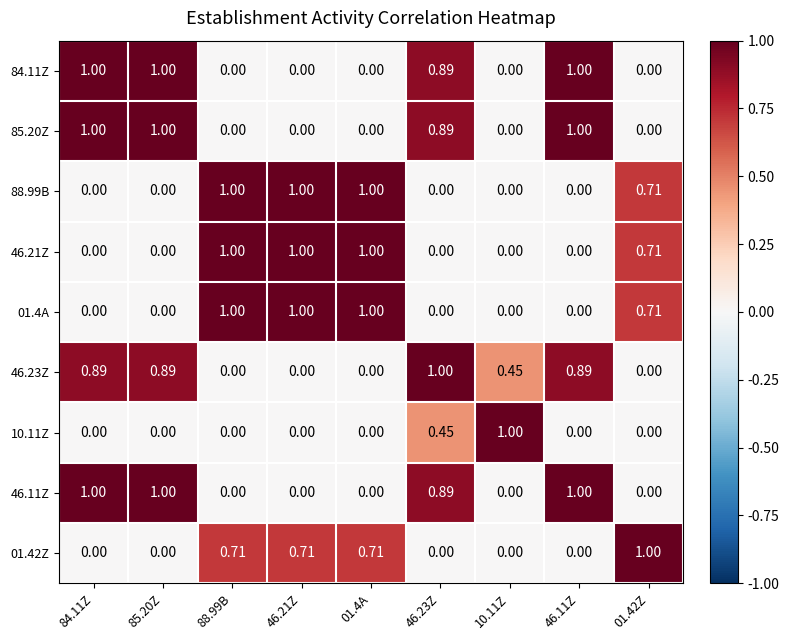

What is the average value of the 84.11Z series?

0.4